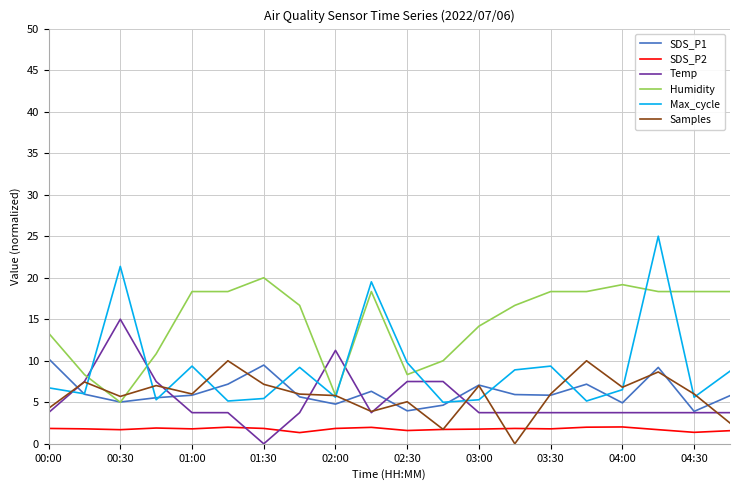

True or false: SDS_P2 and Samples cross at least once.

True